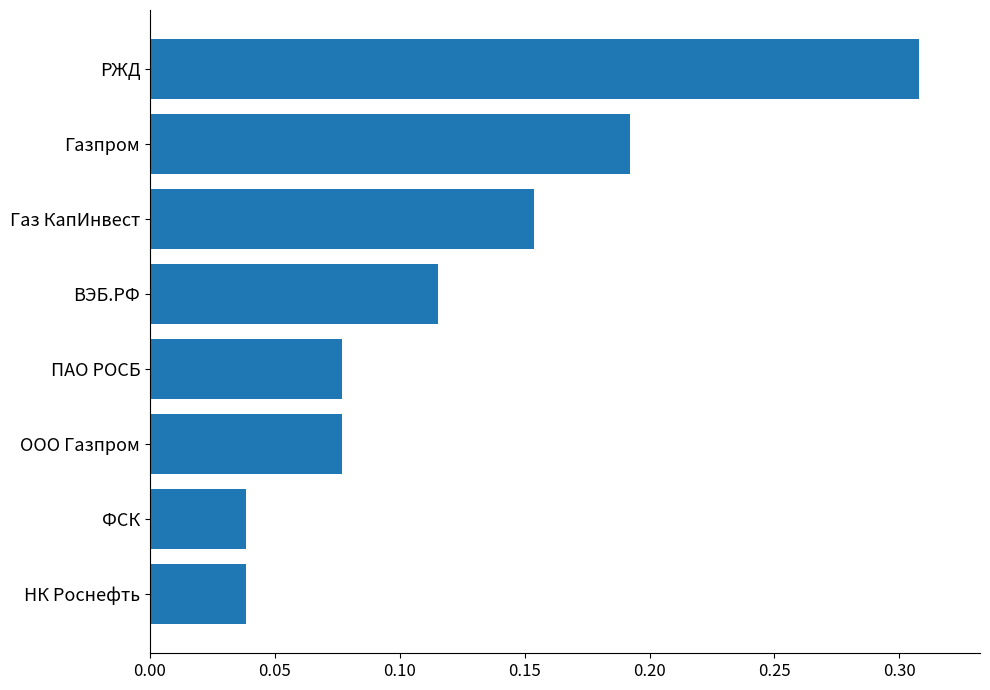

Count the values in the range 0 to 1.

8